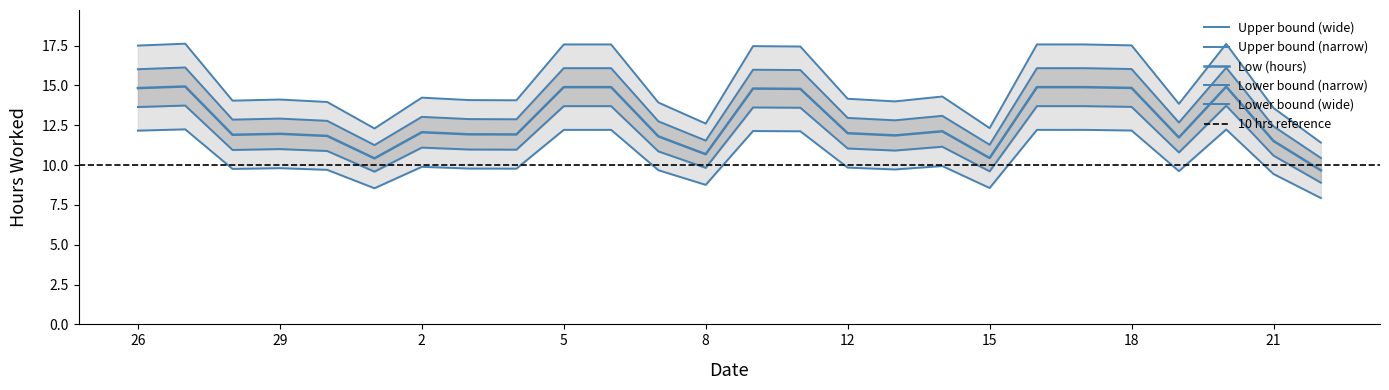

What is the sum of the values at 26 and 30?

31.5